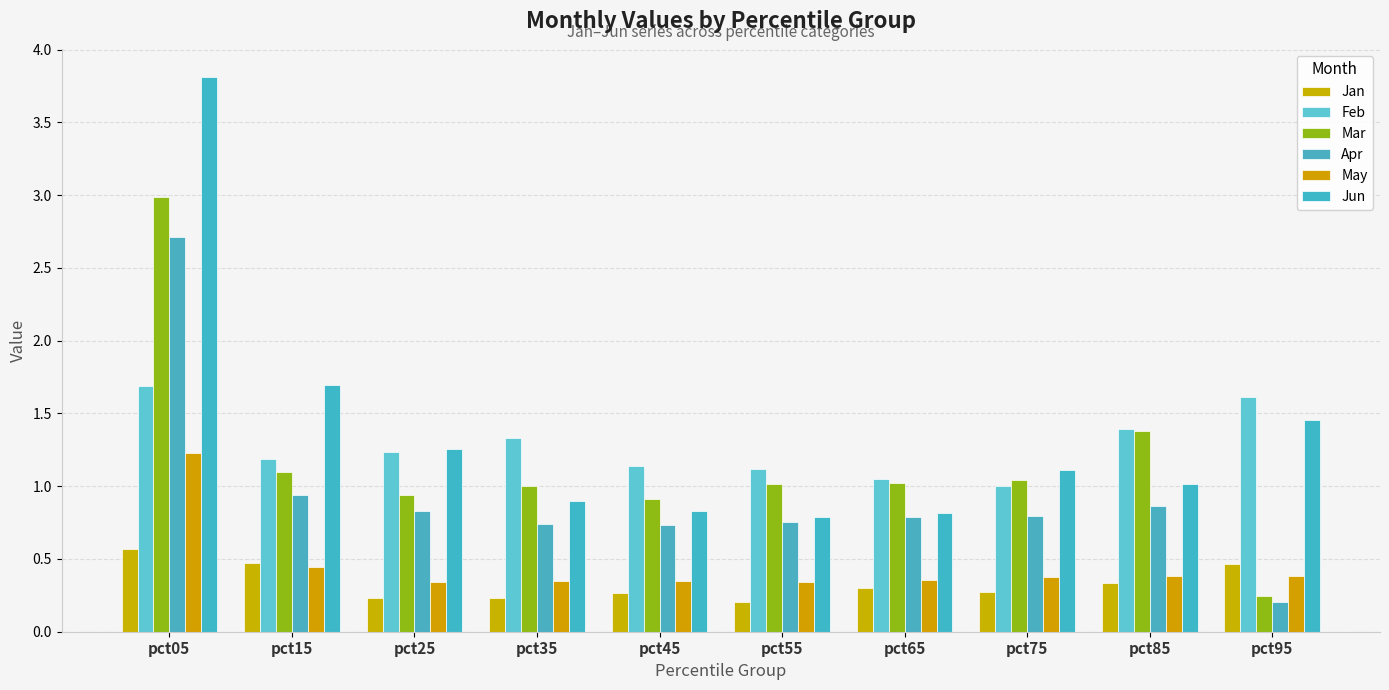

Rank the series at pct85 from lowest to highest value.

Jan, May, Apr, Jun, Mar, Feb